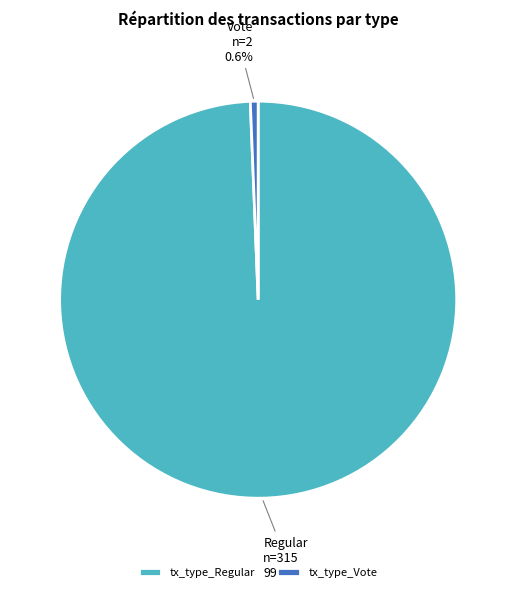

Which has a higher value, tx_type_Regular or tx_type_Vote?

tx_type_Regular